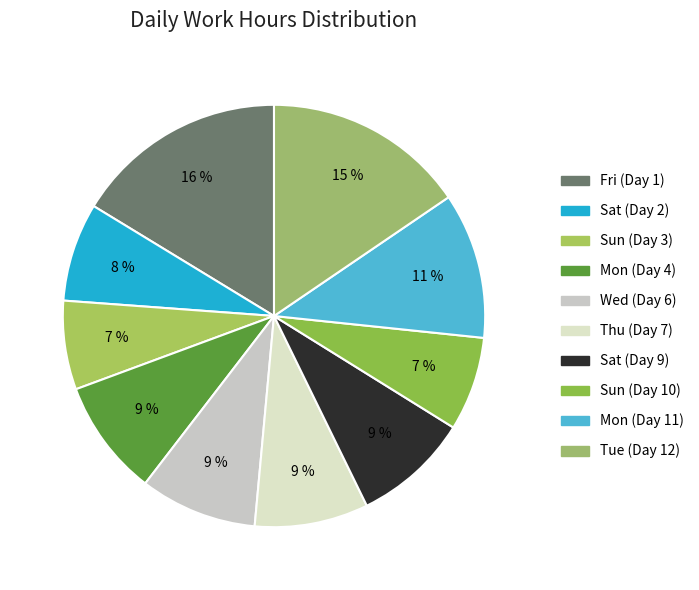

What is the largest slice in the pie chart?

Fri (Day 1)